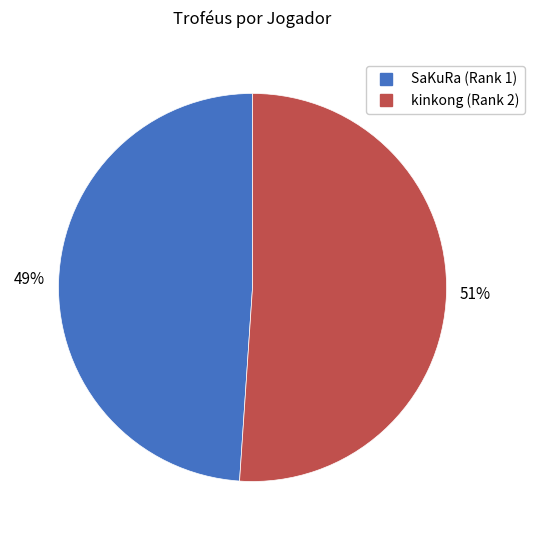

Is there a majority slice in this chart?

Yes